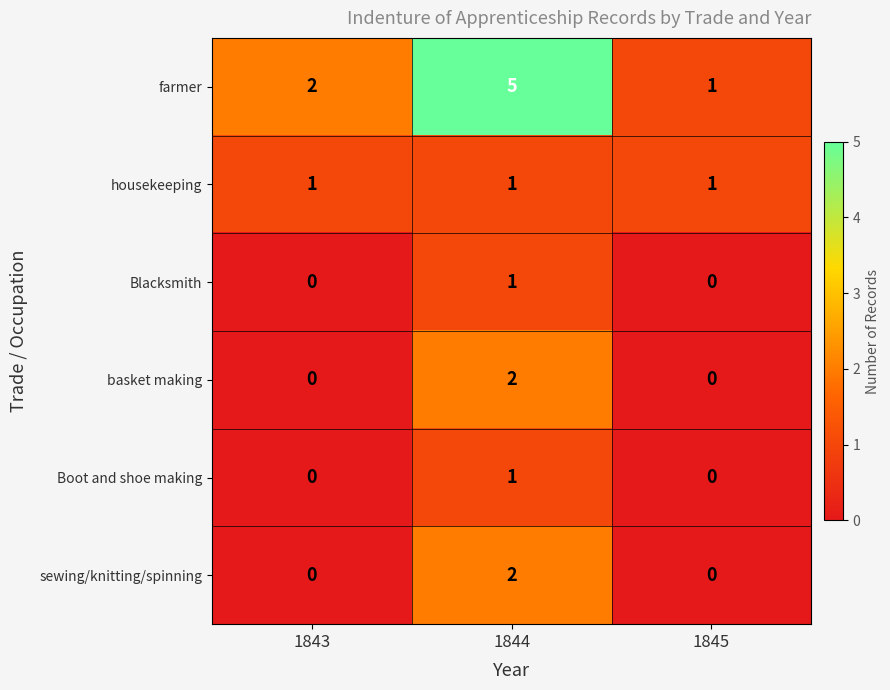

Rank the categories by farmer value from highest to lowest.

1844, 1843, 1845